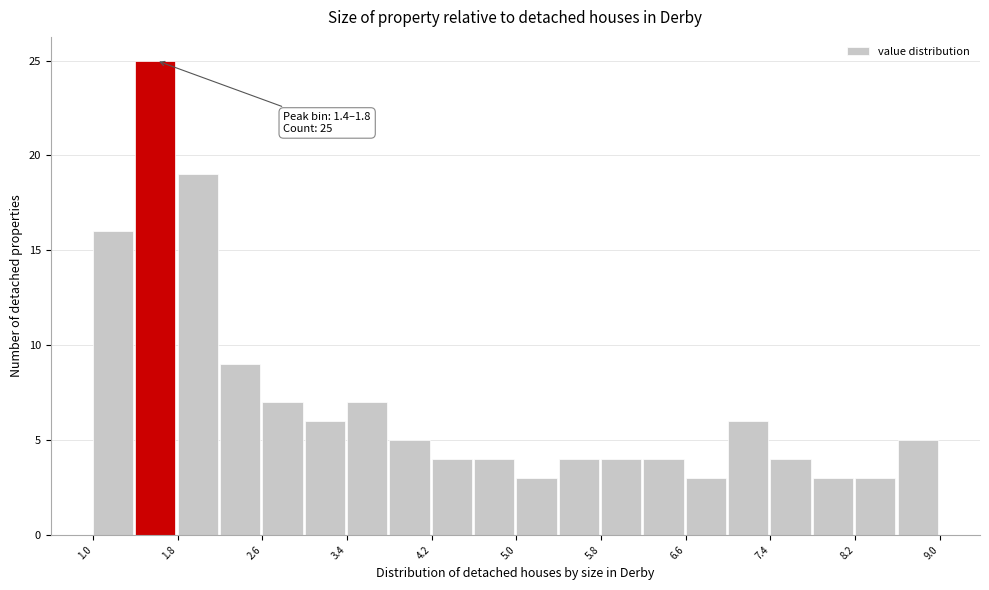

Over which range of the x-axis is the bar tallest?

1.4 to 1.8